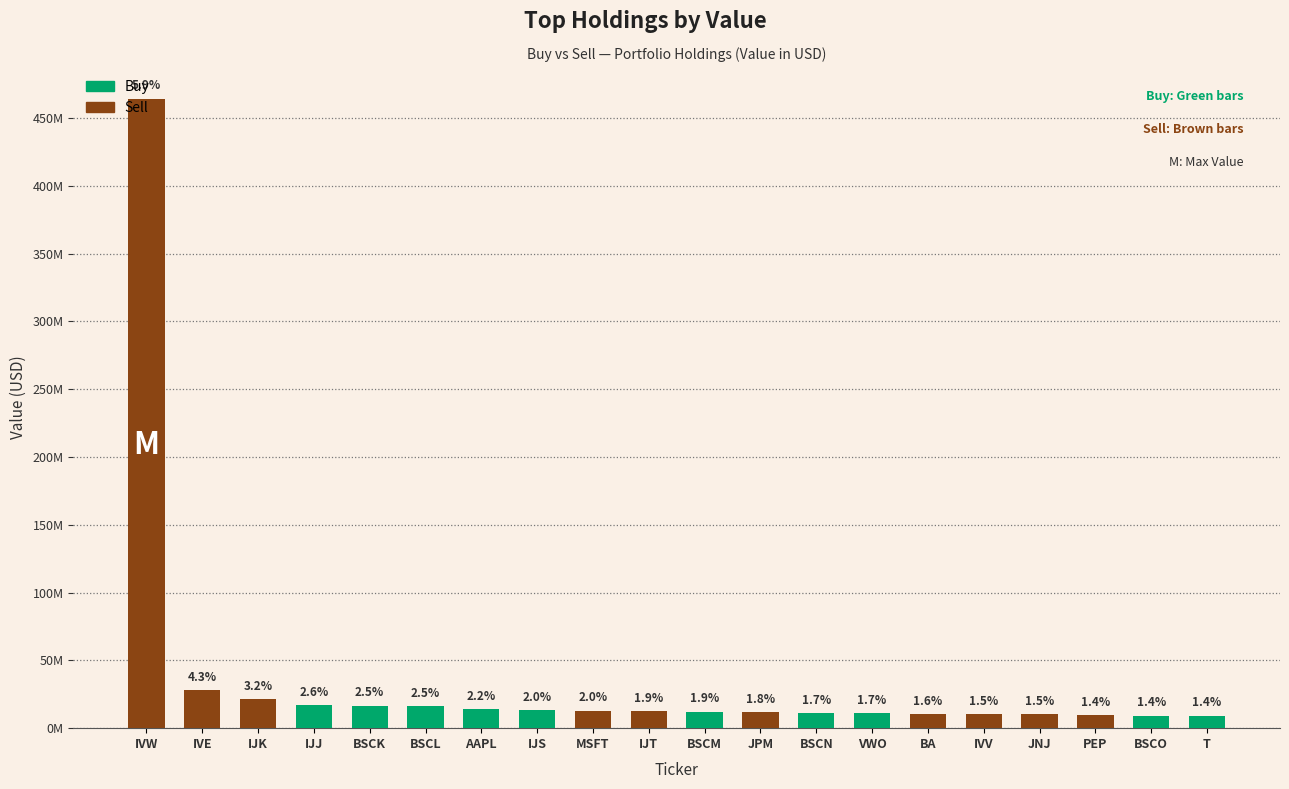

What is the label of the 11th bar from the left?

BSCM